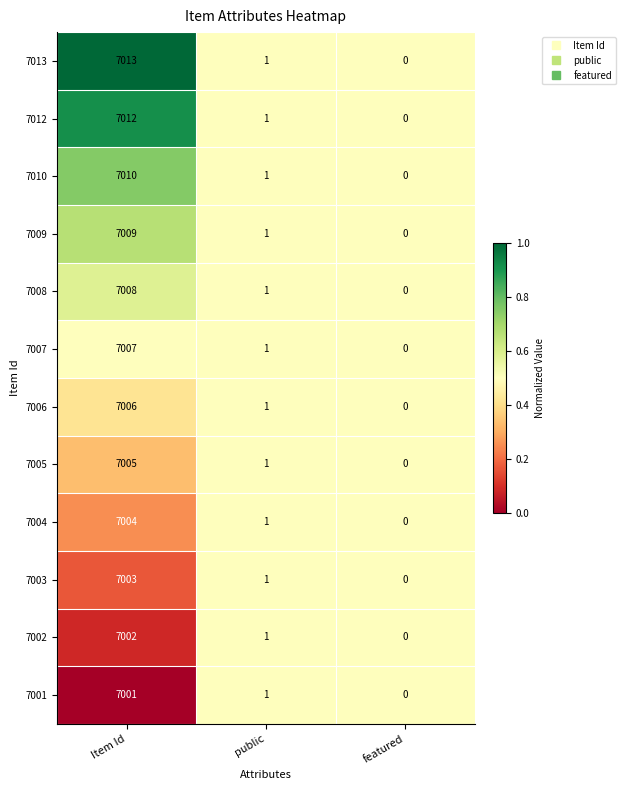

Where does the 7001 series first go above 1?

Item Id